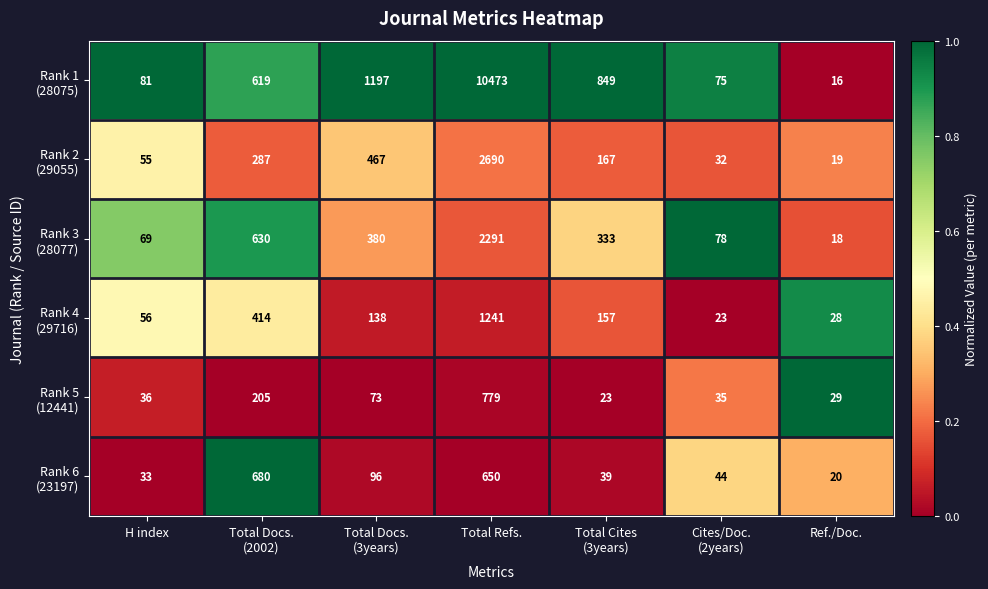

Which label corresponds to the smallest value in the chart?

Ref./Doc.